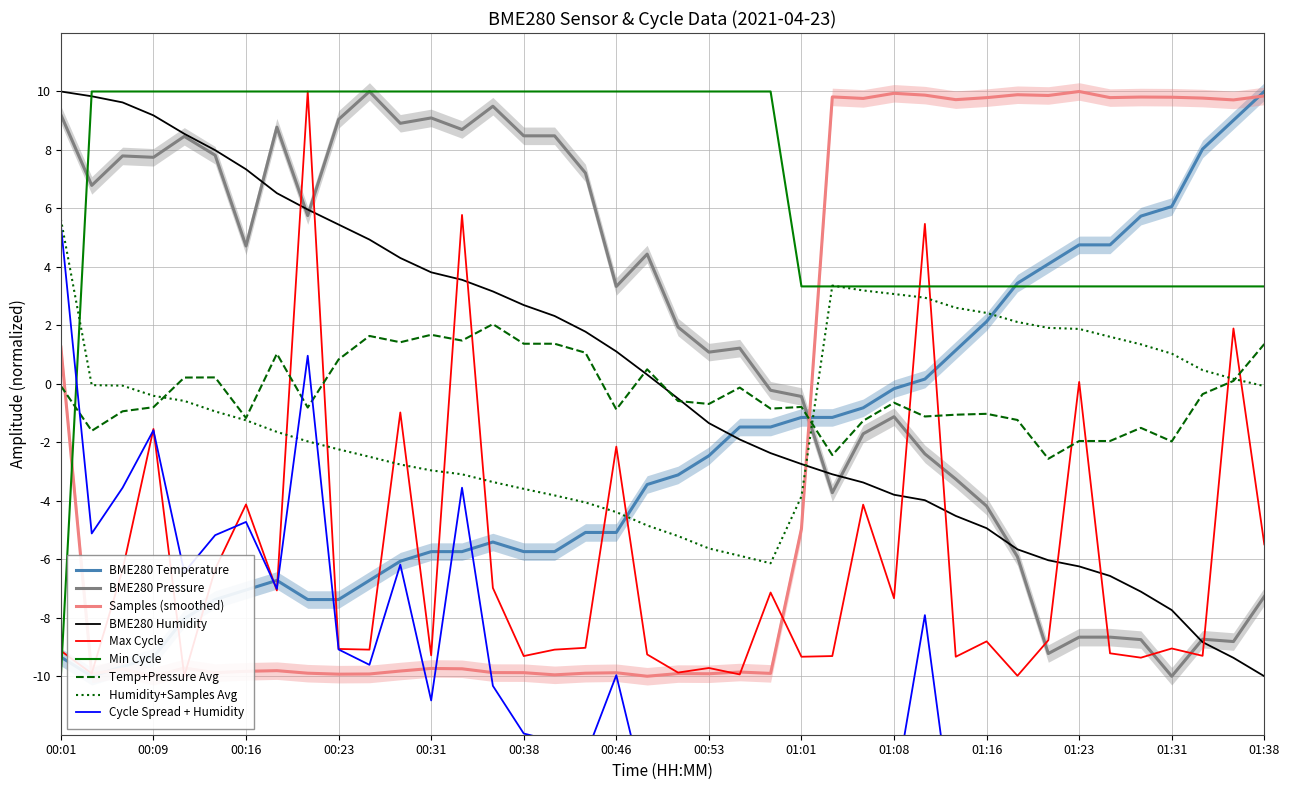

Count the number of categories in the chart.

40